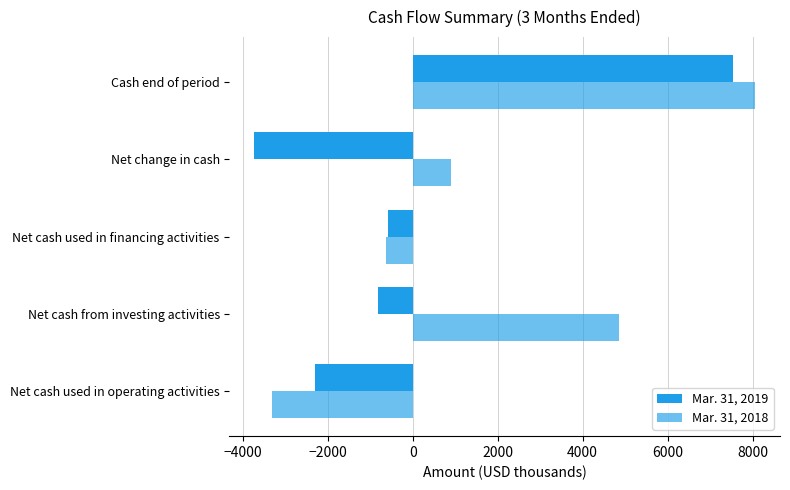

How many values in the Mar. 31, 2019 series exceed -829?

2